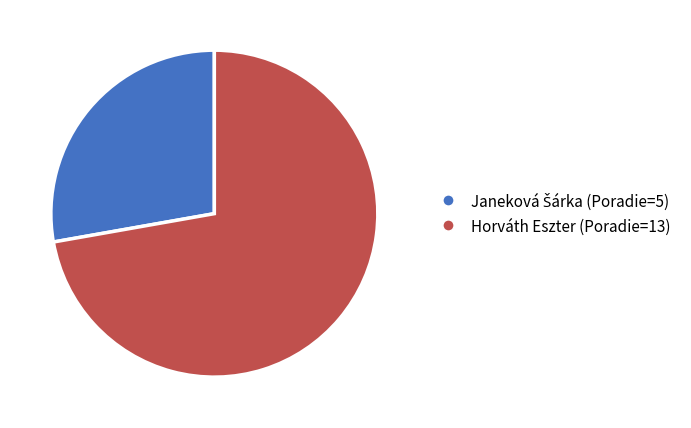

Which slice is the largest?

Horváth Eszter